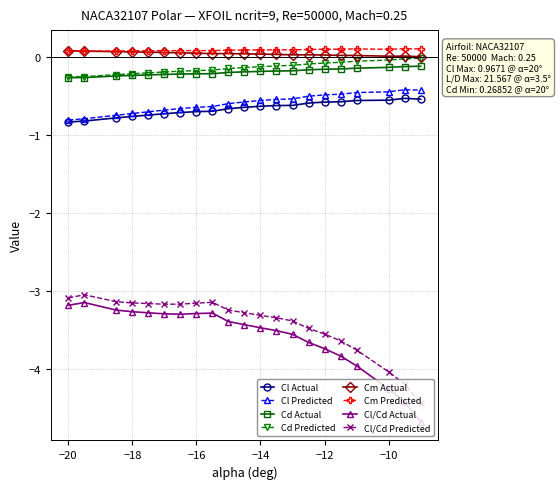

At how many categories does at least one series exceed -1?

21